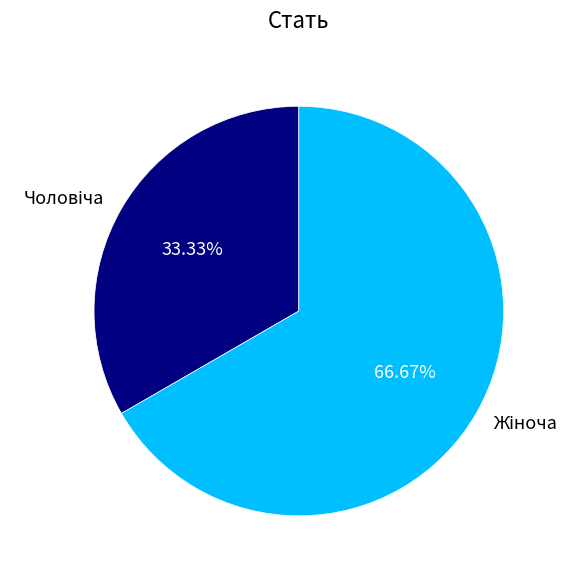

Is there any slice that represents more than half of the pie?

Yes